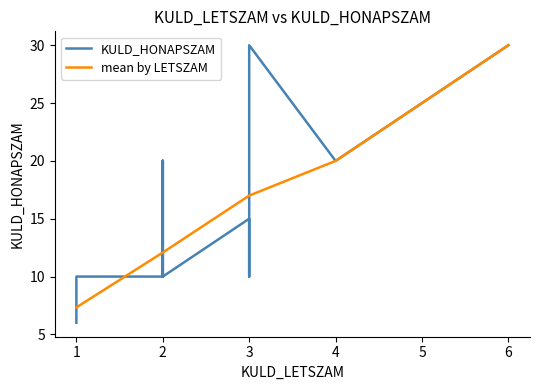

List the labels in order of mean by LETSZAM value, smallest first.

1, 2, 3, 4, 6